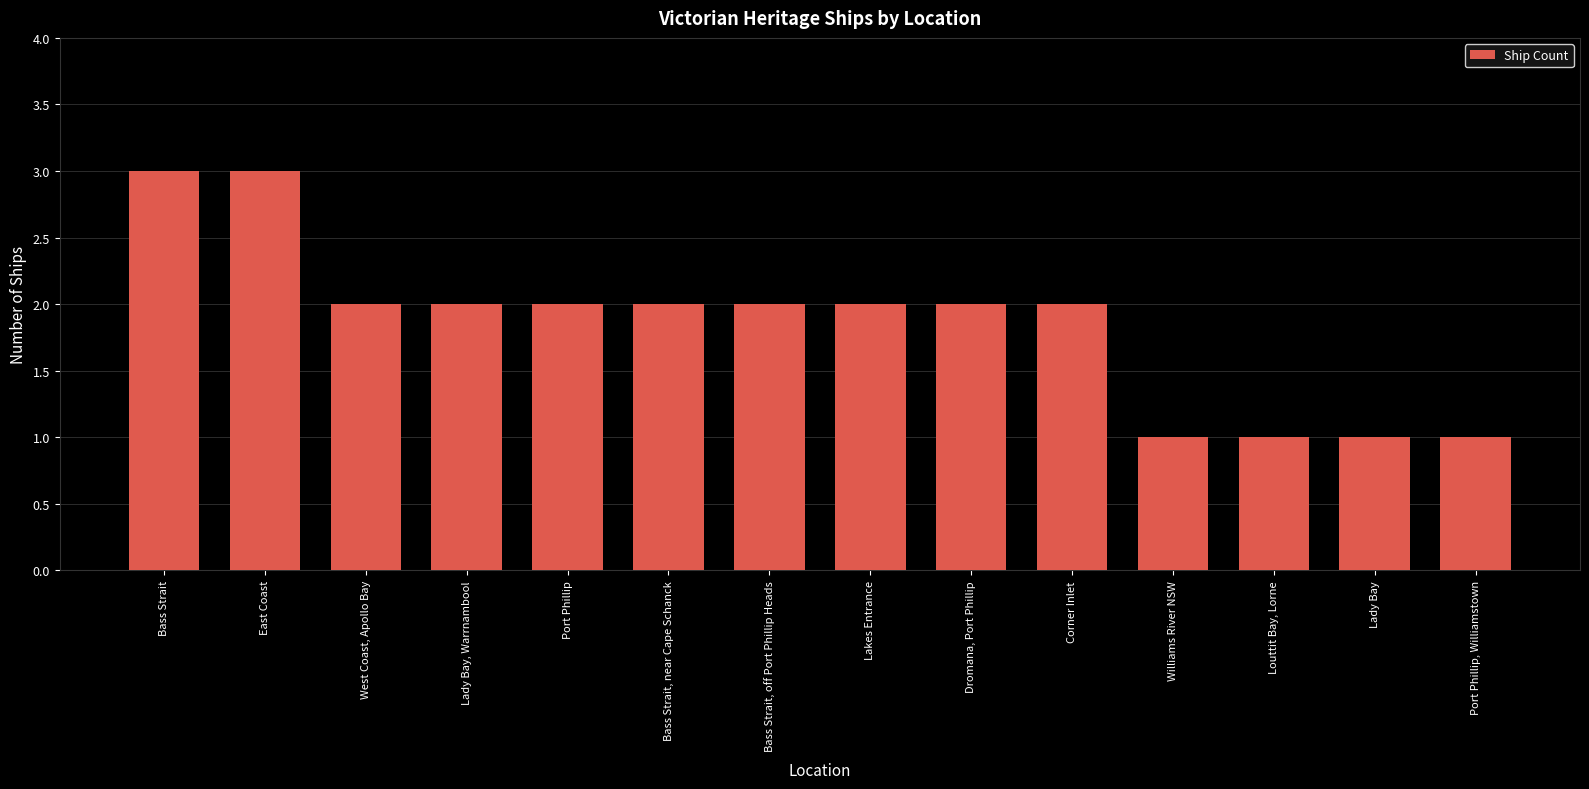

What is the ratio of the value at Lady Bay to the value at East Coast?

0.3